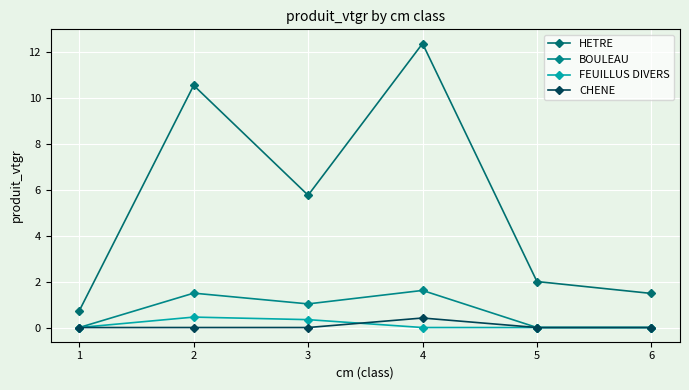

Reading left to right, what are all the values shown in this chart?

HETRE: 1=0.7	2=10.5	3=5.8	4=12.4	5=2.0	6=1.5
BOULEAU: 1=0.0	2=1.5	3=1.0	4=1.6	5=0.0	6=0.0
FEUILLUS DIVERS: 1=0.0	2=0.5	3=0.3	4=0.0	5=0.0	6=0.0
CHENE: 1=0.0	2=0.0	3=0.0	4=0.4	5=0.0	6=0.0